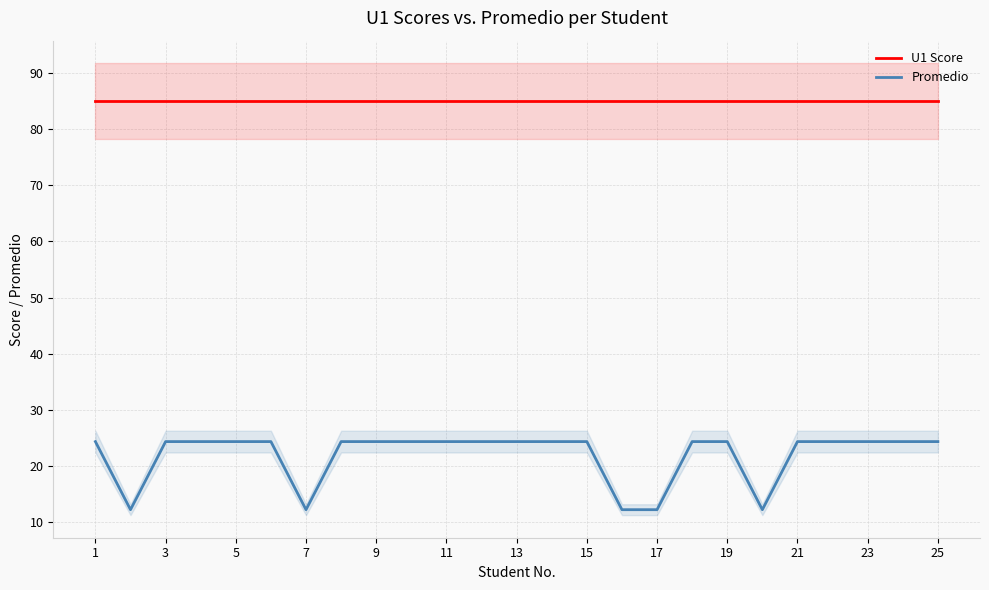

True or false: Promedio and U1 Score cross at least once.

False